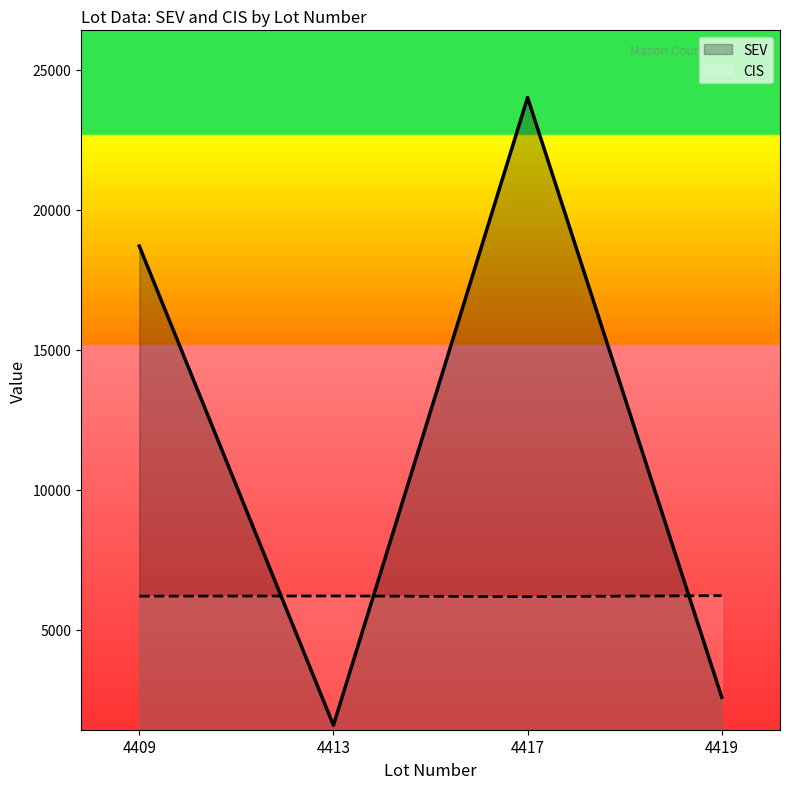

Where does the CIS series first go above 6214?

4419